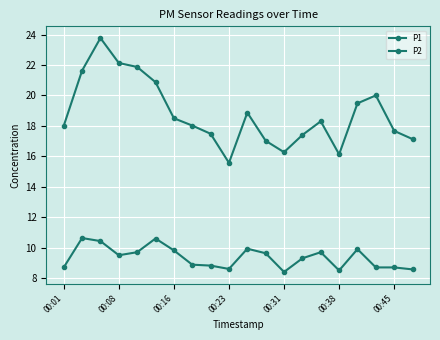

How many distinct data groups are displayed?

2